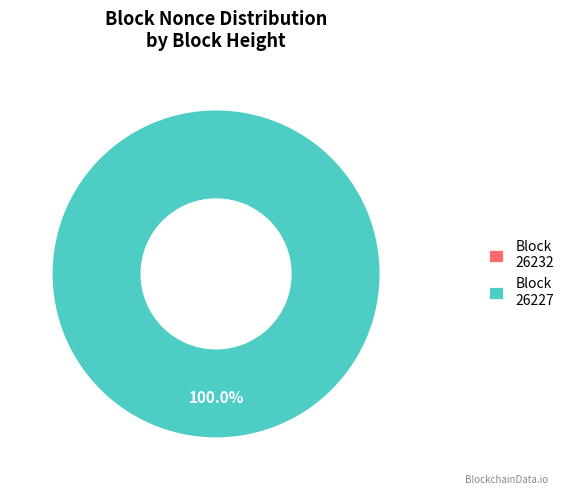

To the nearest percent, what is the difference between the largest and smallest slice percentages?

100%